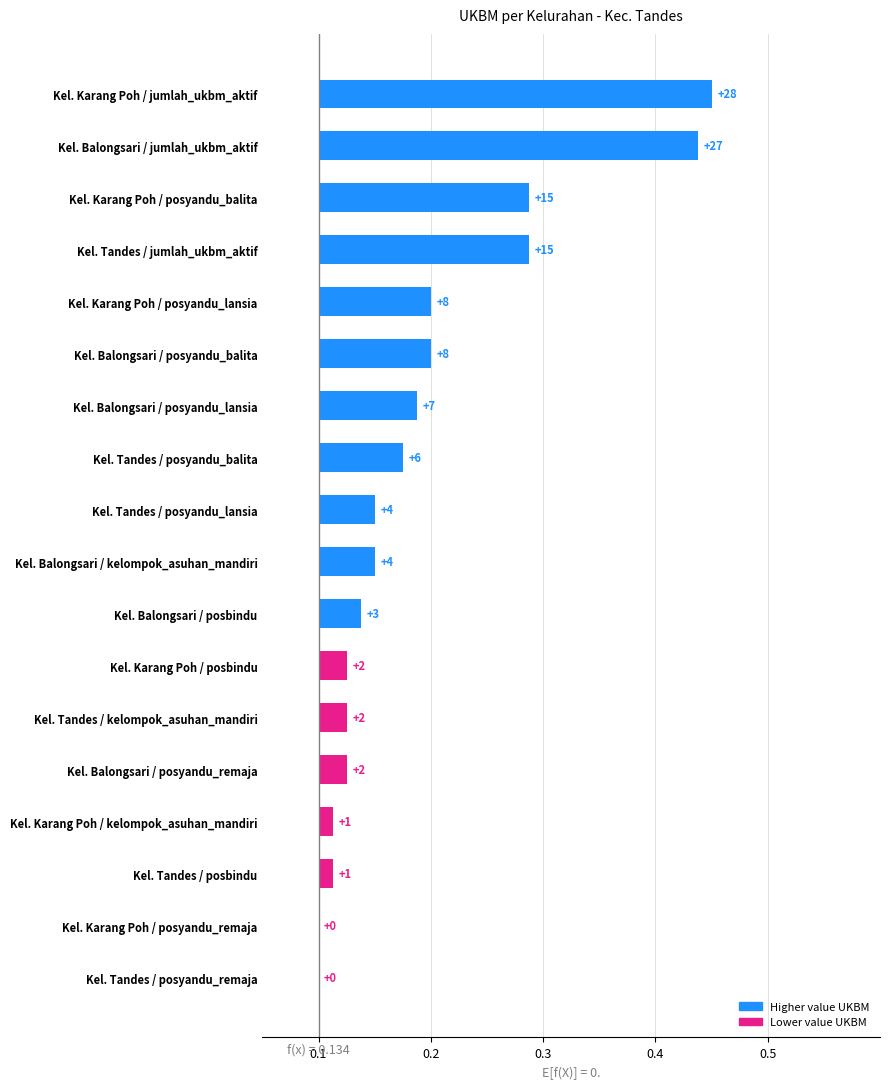

How many bars are there in total?

18